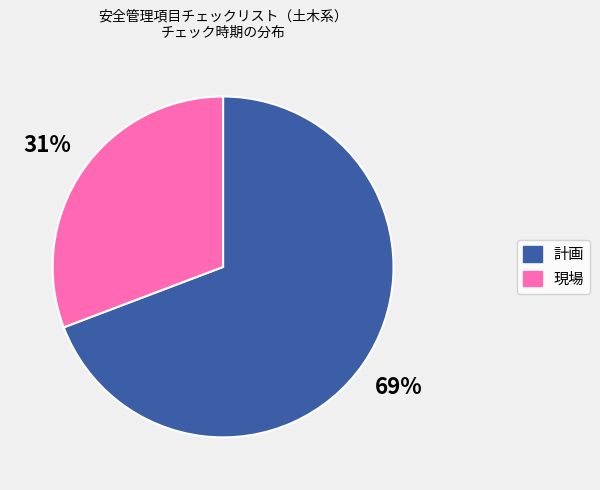

To the nearest percent, what portion does 計画 represent?

69%